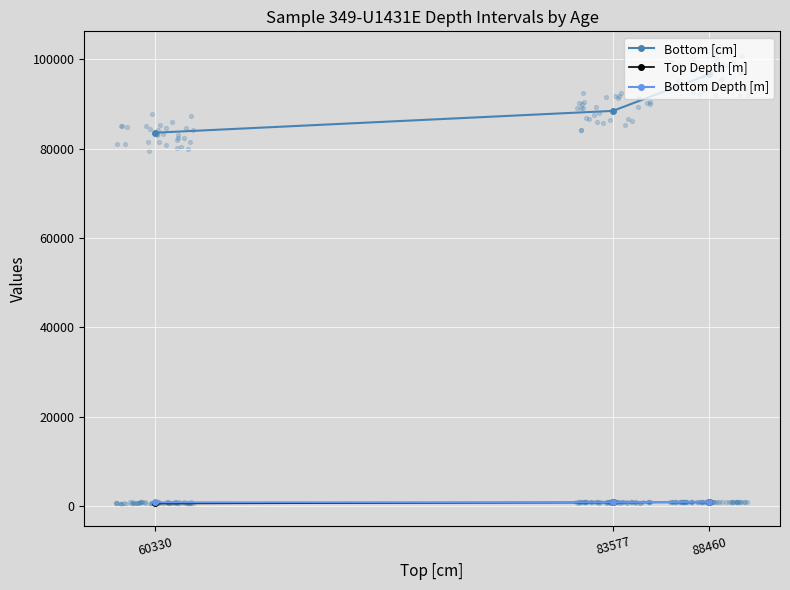

At how many categories does at least one series exceed 59460?

3